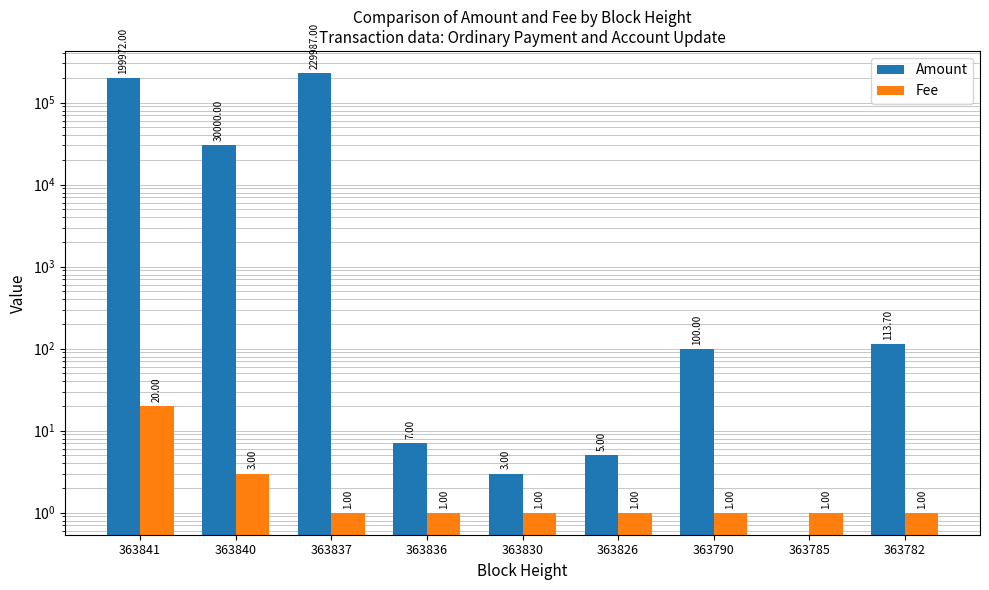

Reading left to right, transcribe all the data shown in this chart.

Amount: 363841=199972.0	363840=30000.0	363837=229987.0	363836=7.0	363830=3.0	363826=5.0	363790=100.0	363785=0.0	363782=113.7
Fee: 363841=20.0	363840=3.0	363837=1.0	363836=1.0	363830=1.0	363826=1.0	363790=1.0	363785=1.0	363782=1.0